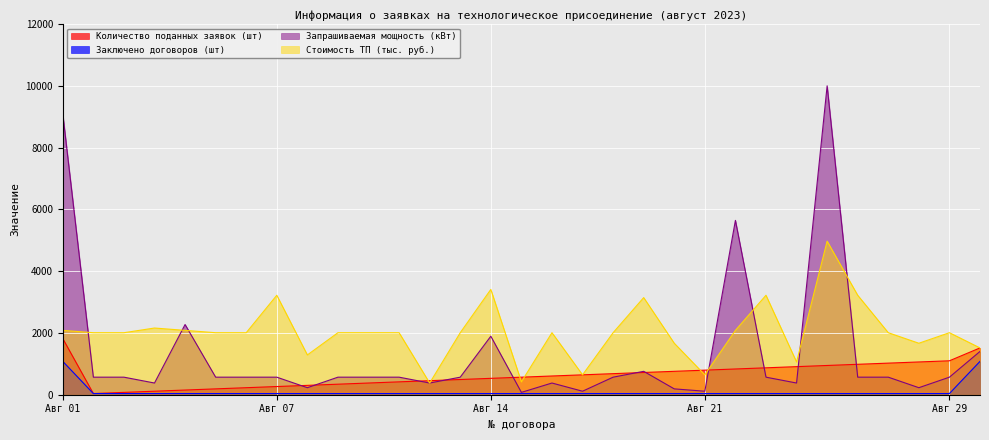

What is the sum of the Запрашиваемая мощность (кВт) values at 31 and 28?

1969.7